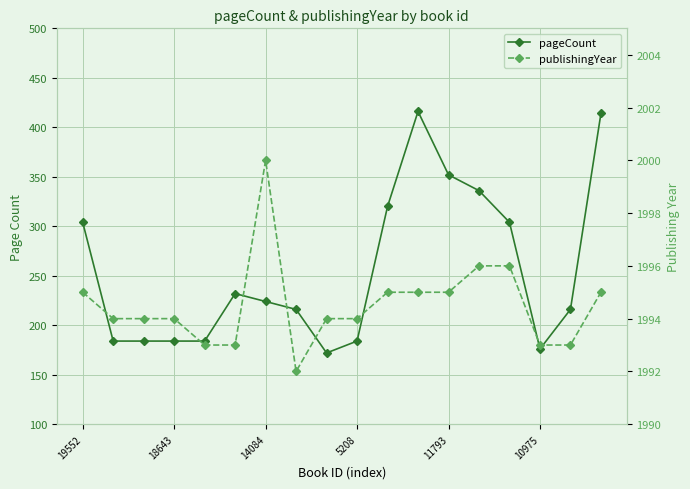

Reading left to right, extract all data points from this chart.

pageCount: 304	184	184	184	184	232	224	216	172	184	320	416	352	336	304	176	216	414
publishingYear: 1995	1994	1994	1994	1993	1993	2000	1992	1994	1994	1995	1995	1995	1996	1996	1993	1993	1995